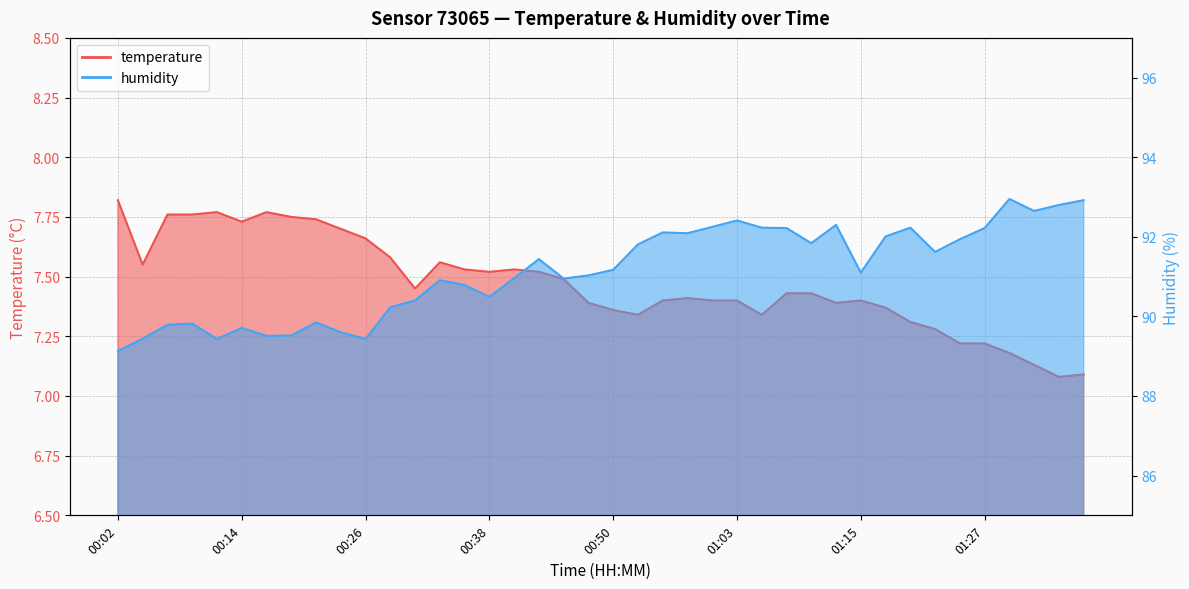

In humidity, how many points are higher than both neighbors (excluding endpoints)?

10